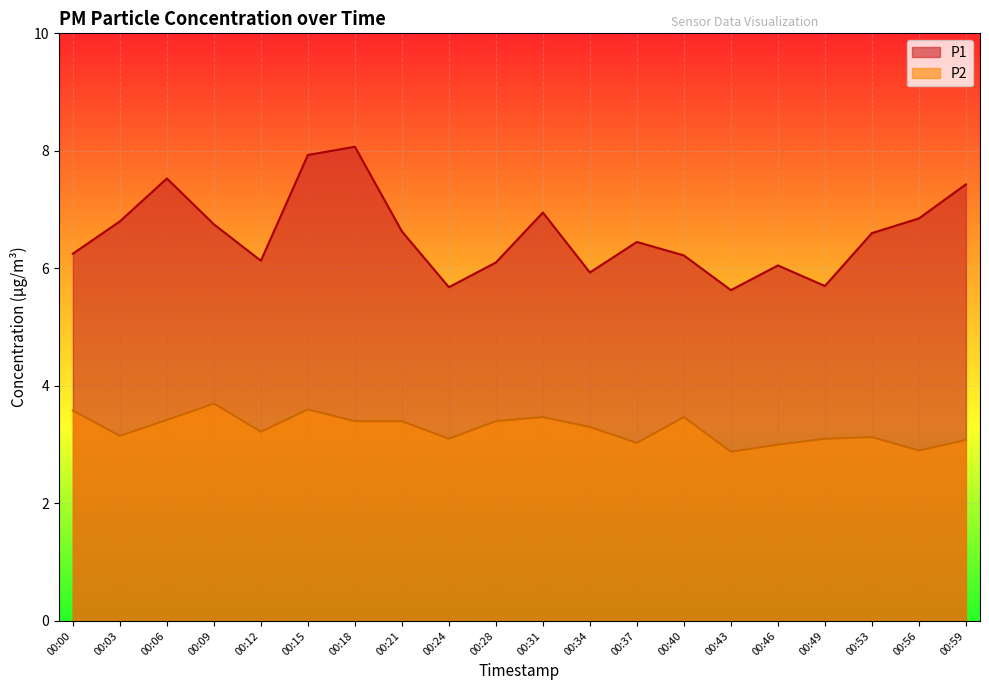

The P2 series shows 1.3 at 00:56. True or false?

False